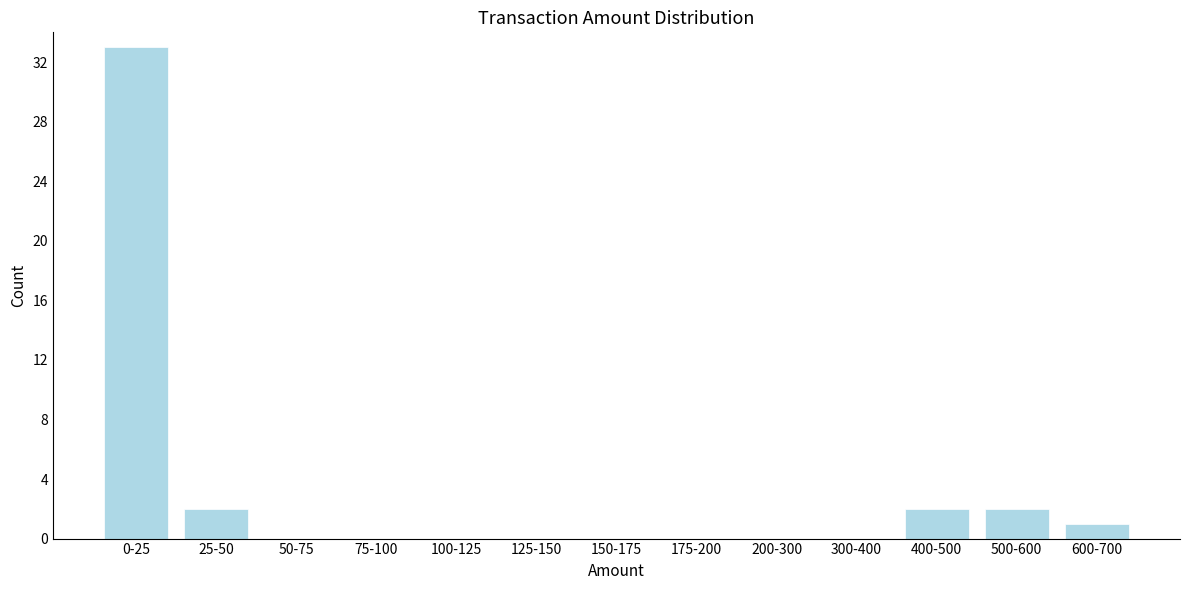

Reading left to right, extract all data points from this chart.

0-25=33	25-50=2	50-75=0	75-100=0	100-125=0	125-150=0	150-175=0	175-200=0	200-300=0	300-400=0	400-500=2	500-600=2	600-700=1